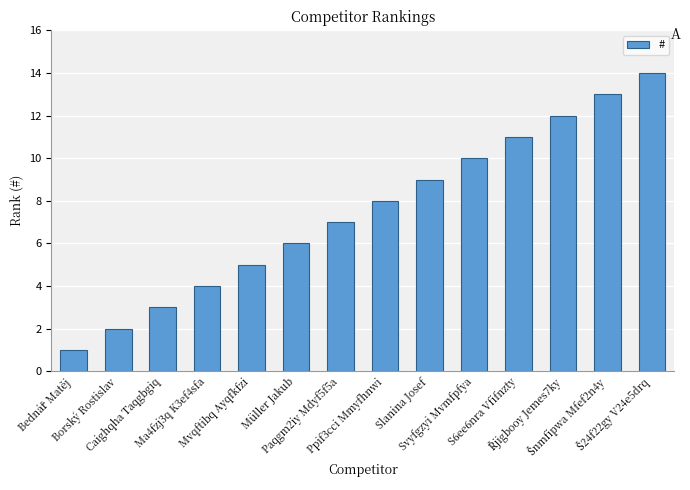

What is the minimum value shown in the chart?

1